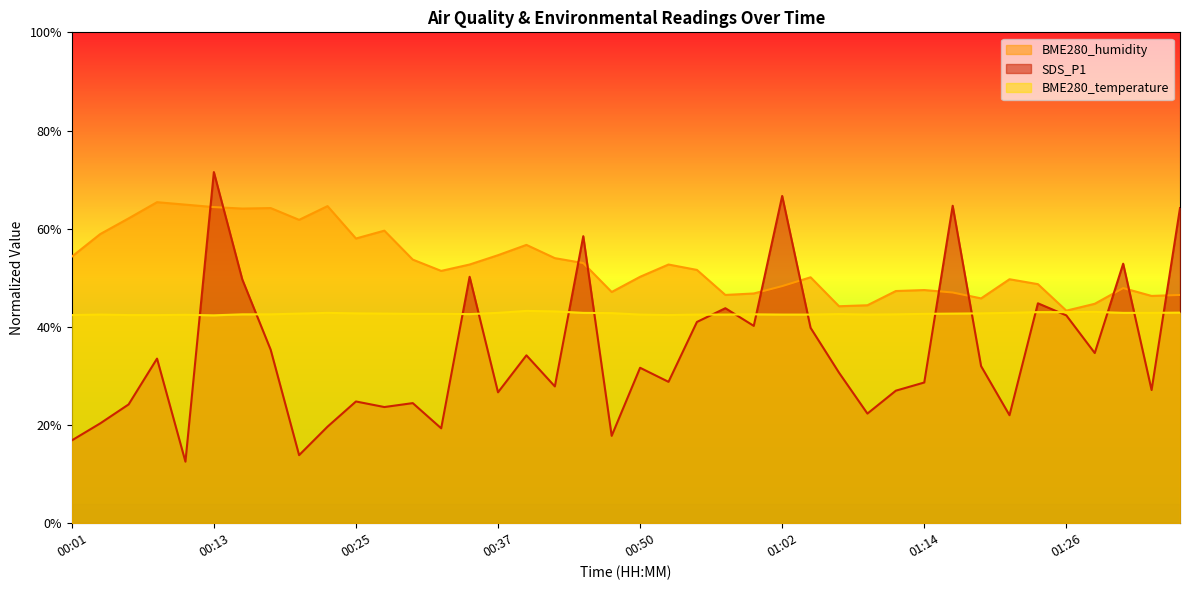

The BME280_humidity series shows 88.7 at 00:33. True or false?

False